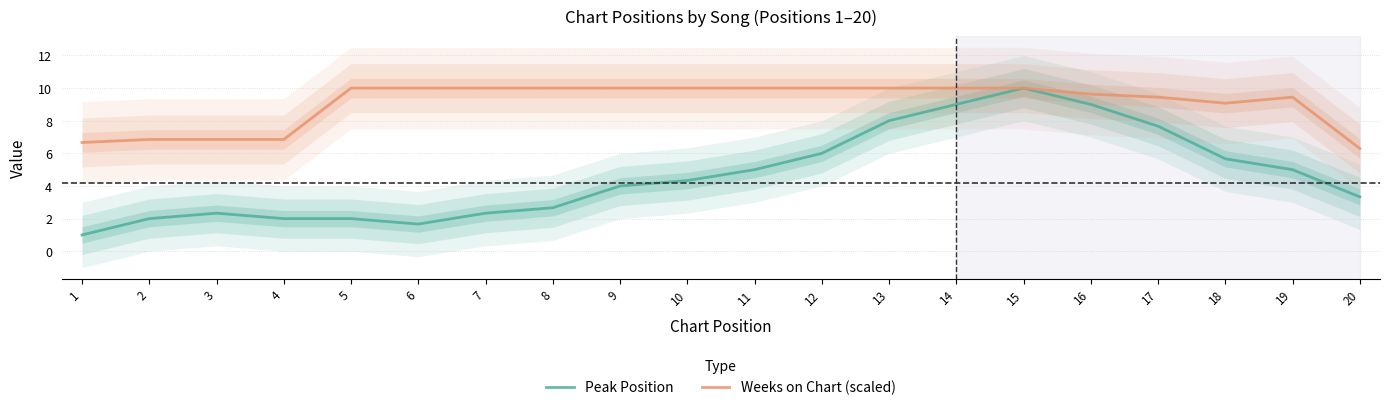

How many values in the Peak Position series are below 4?

10